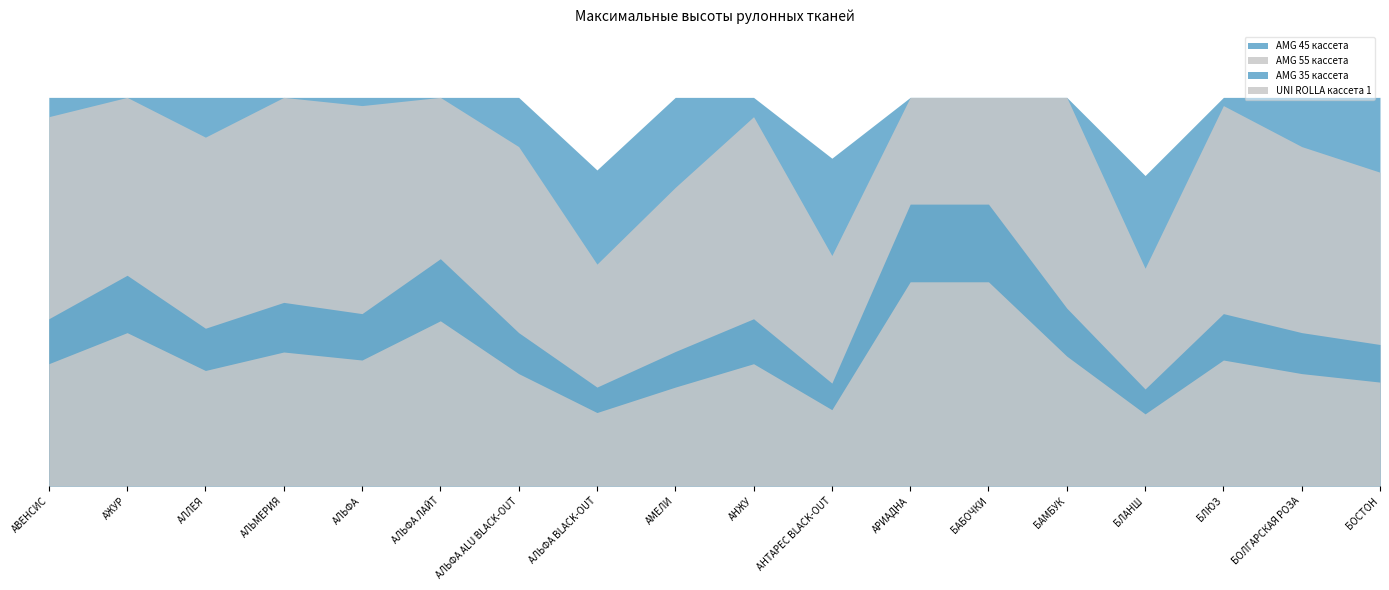

Read the AMG 45 кассета value at БАБОЧКИ.

6.0